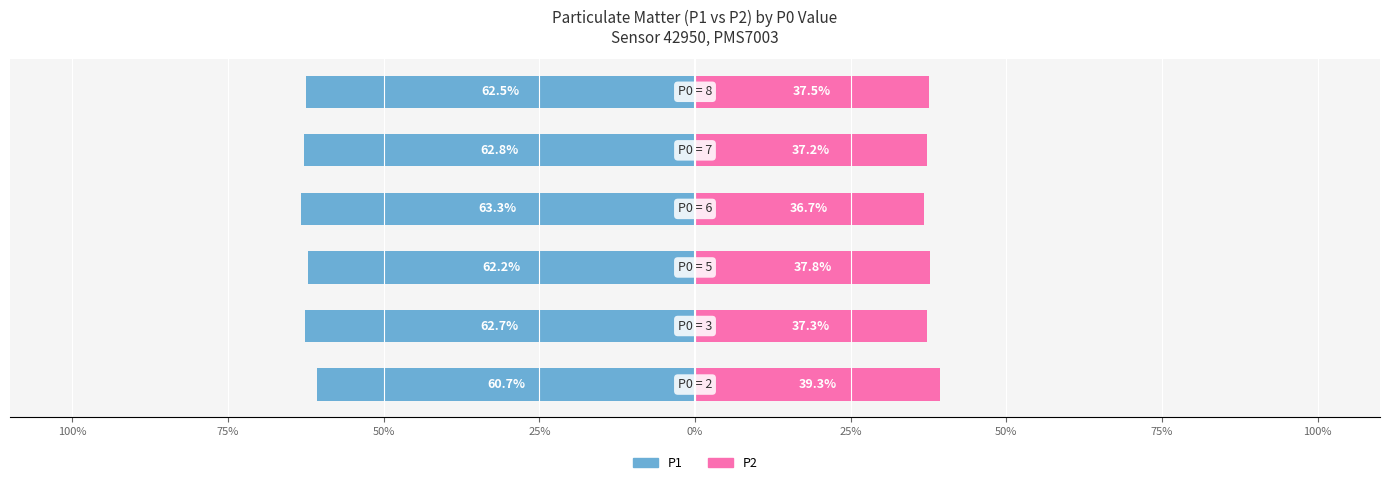

Are the bars horizontal?

Yes